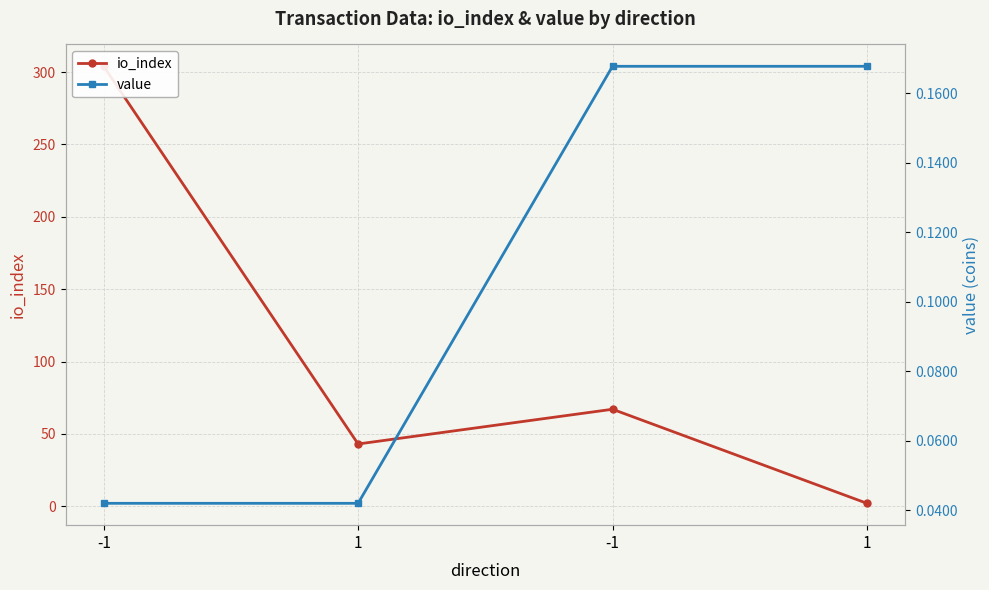

True or false: value and io_index intersect in this chart.

False